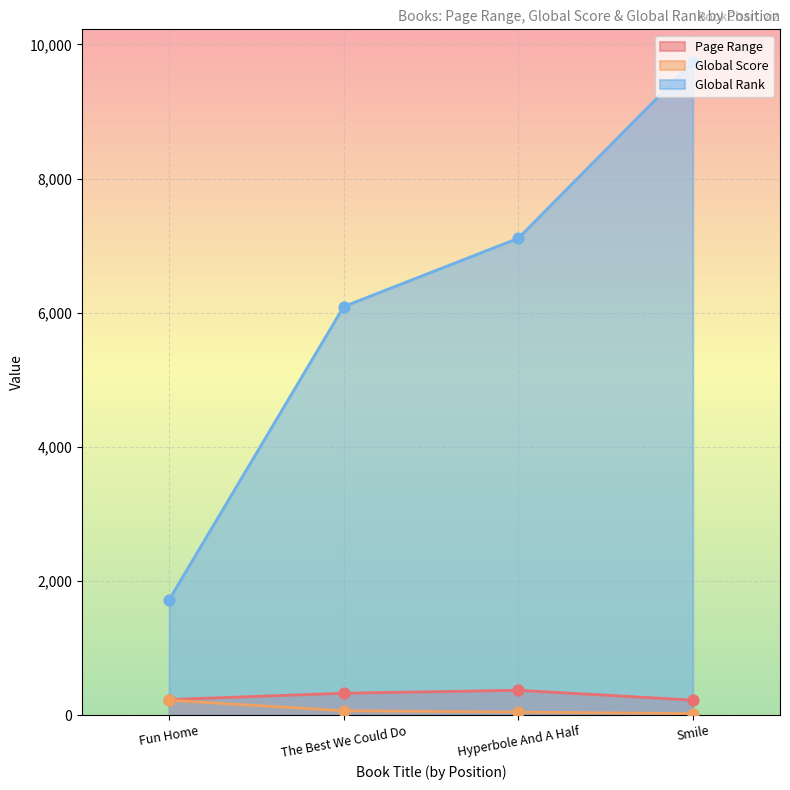

Which series reaches the minimum Y coordinate?

Global Score